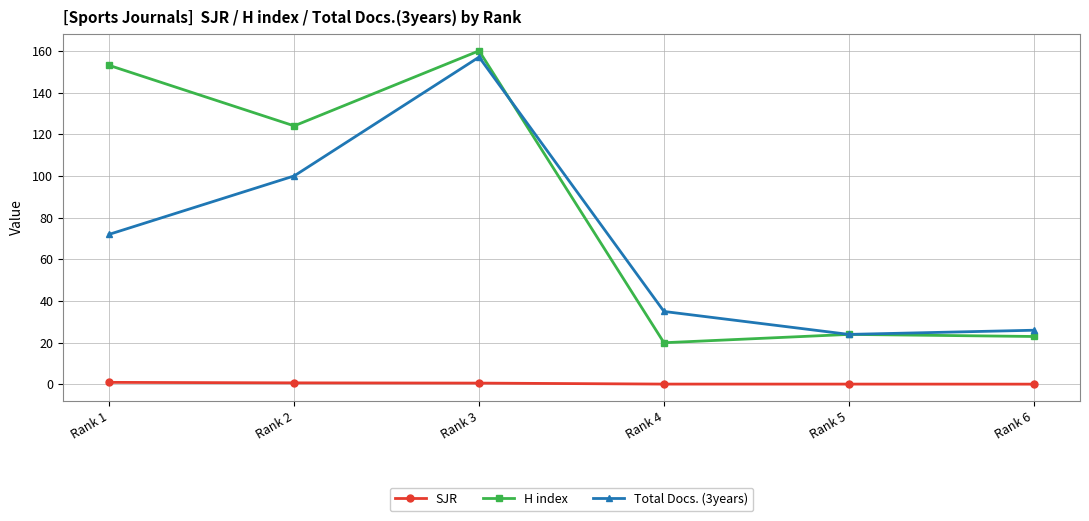

What is the value of the H index point at the 3rd from the left?

160.0